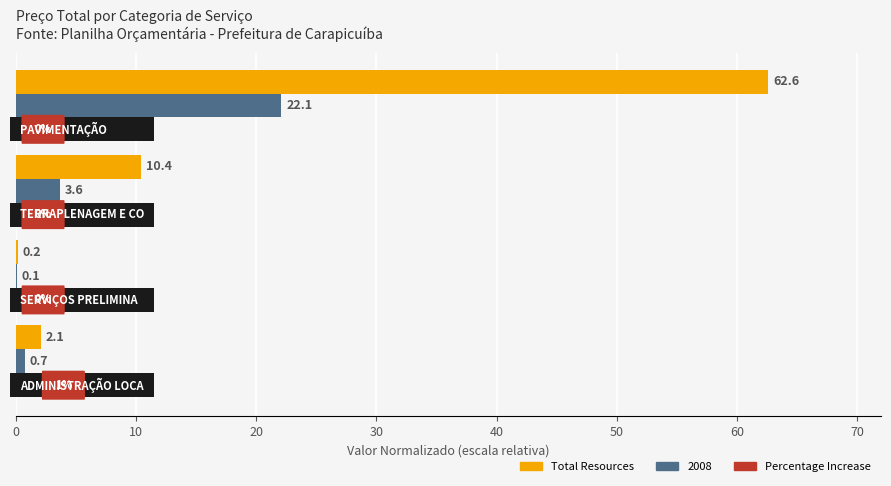

Which series has the largest total across all categories?

Total Resources